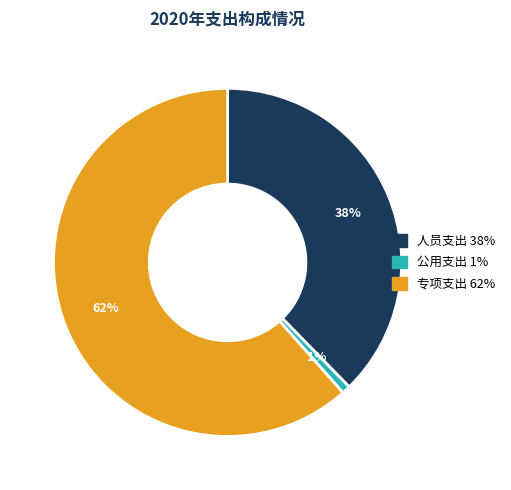

How many segments does this pie chart have?

3